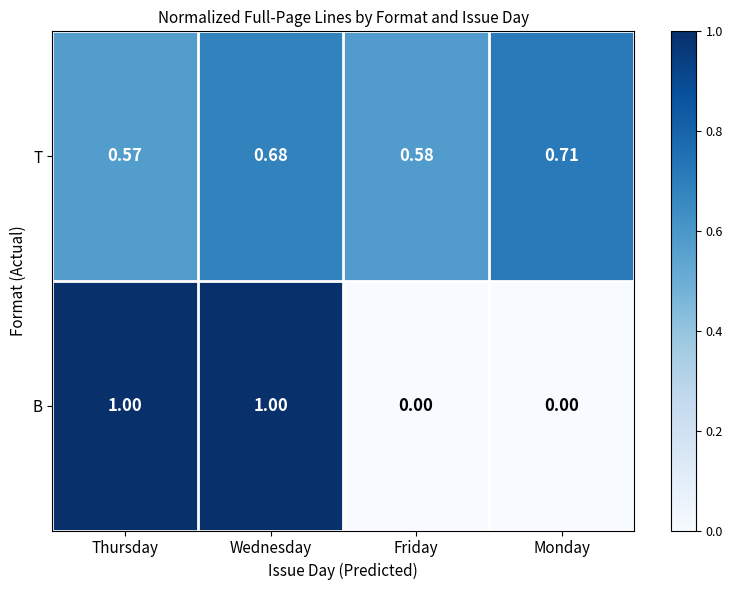

Between Thursday and Wednesday, which series saw the biggest shift?

T